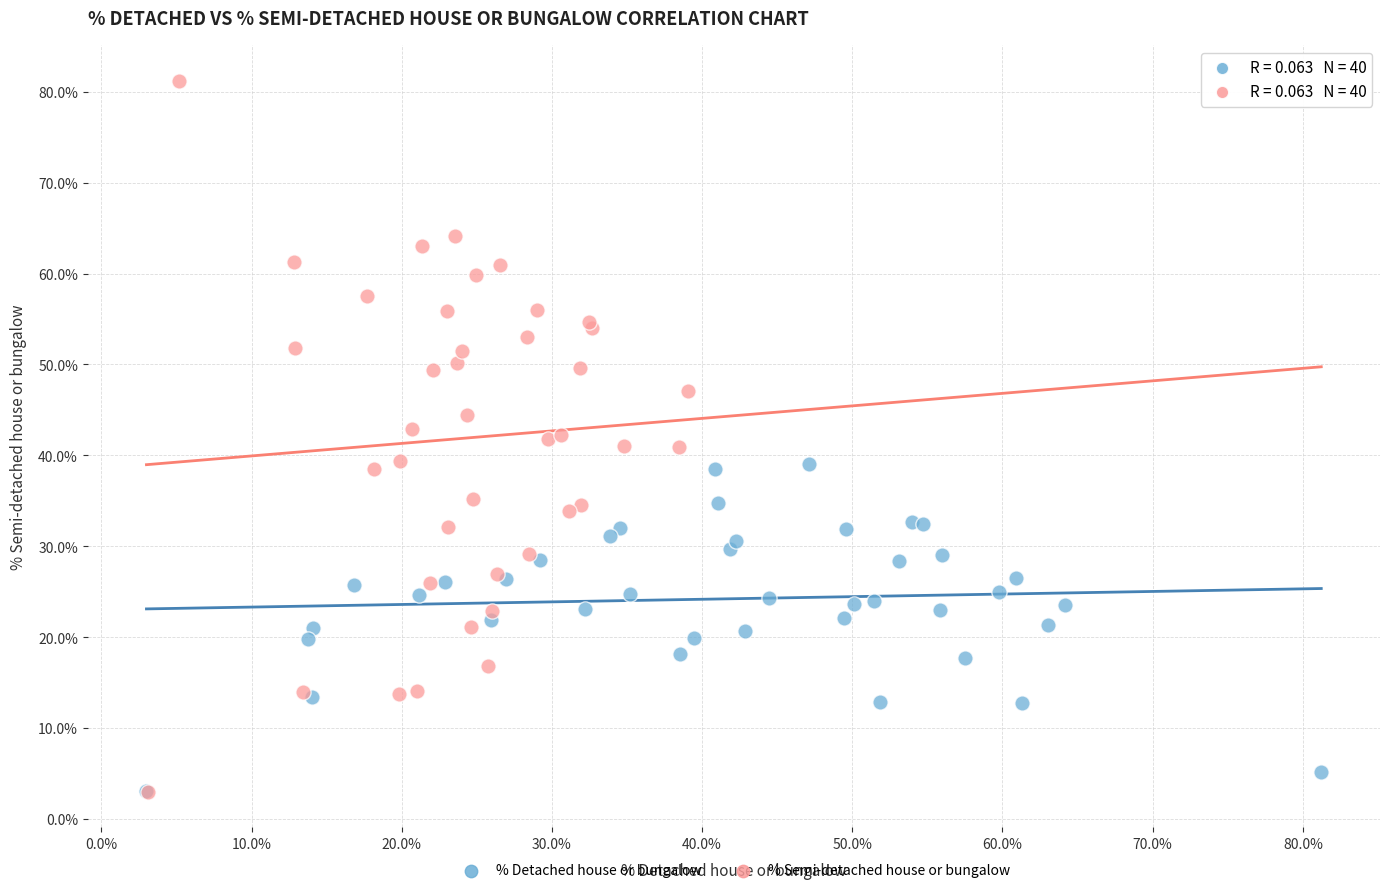

What are all the series names shown in the legend?

% Detached house or bungalow, % Semi-detached house or bungalow